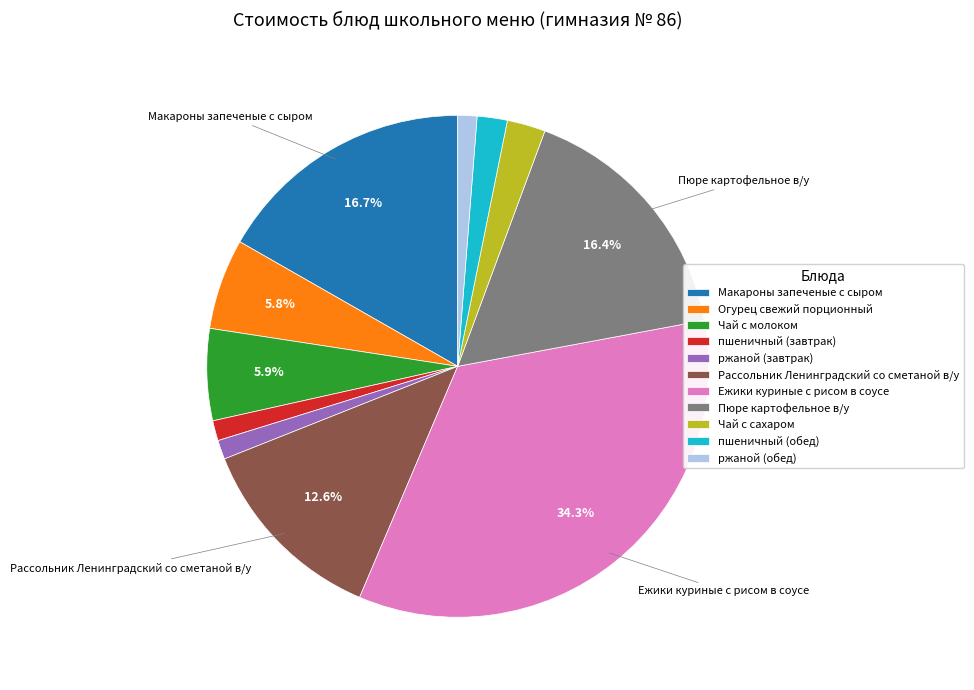

Is there any slice that represents more than half of the pie?

No